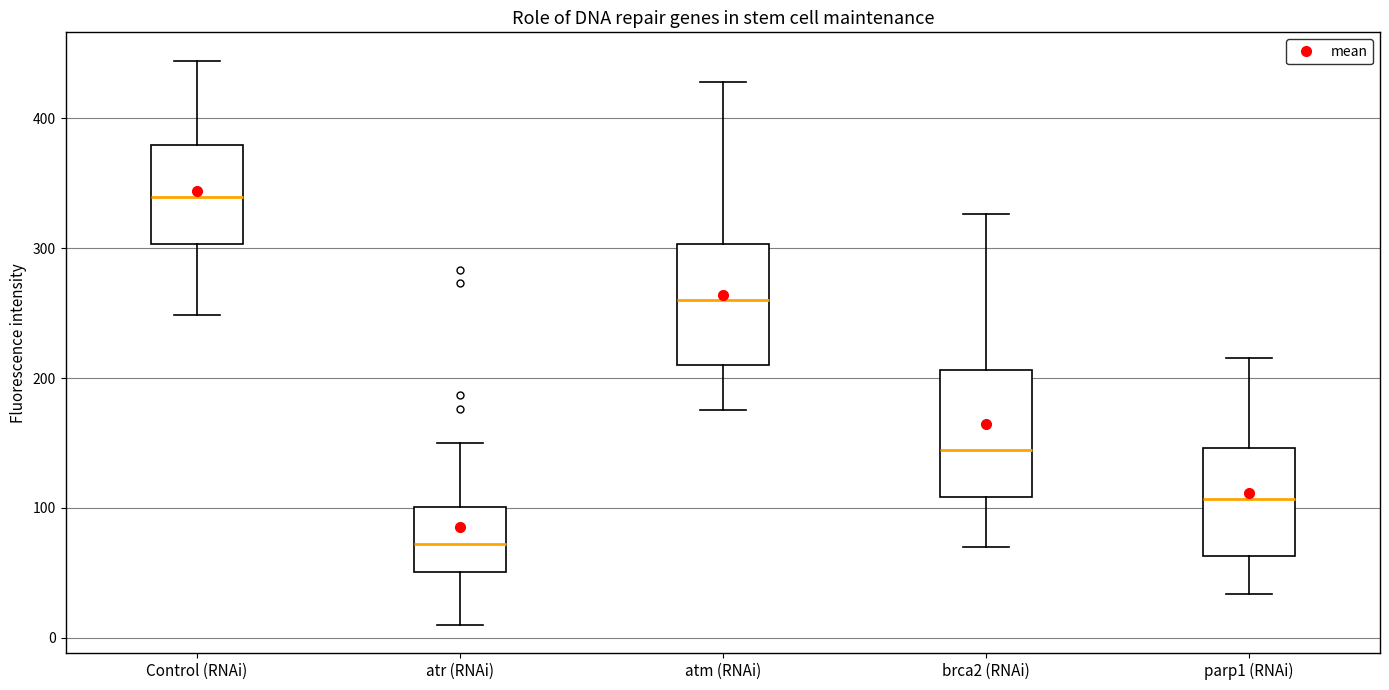

Reading left to right, read every box against the y-axis: the position of its median line, the range the box covers, and the ends of its whiskers. The values are not printed on the chart, so give them approximately, as read against the axis.

Control (RNAi): median 340, box 300 to 380, whiskers 250 to 440
atr (RNAi): median 70, box 50 to 100, whiskers 10 to 150
atm (RNAi): median 260, box 210 to 300, whiskers 180 to 430
brca2 (RNAi): median 140, box 110 to 210, whiskers 70 to 330
parp1 (RNAi): median 110, box 60 to 150, whiskers 30 to 220